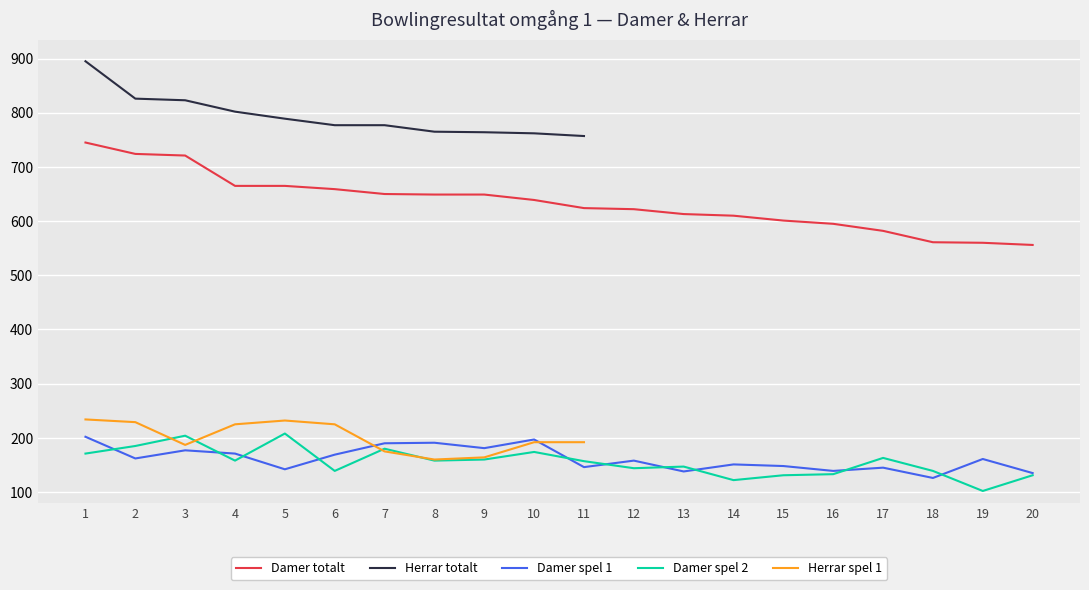

What is the lowest value of the Damer G2 series?

102